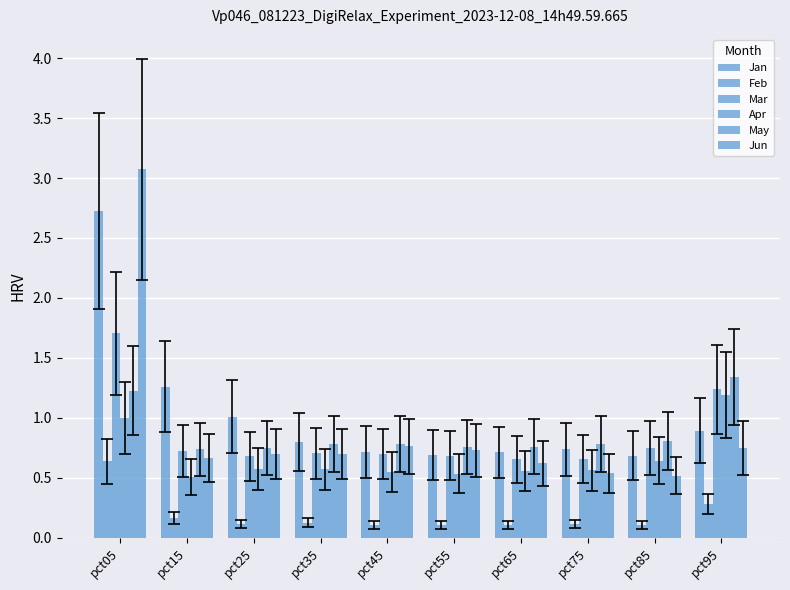

How many groups of bars are there?

10